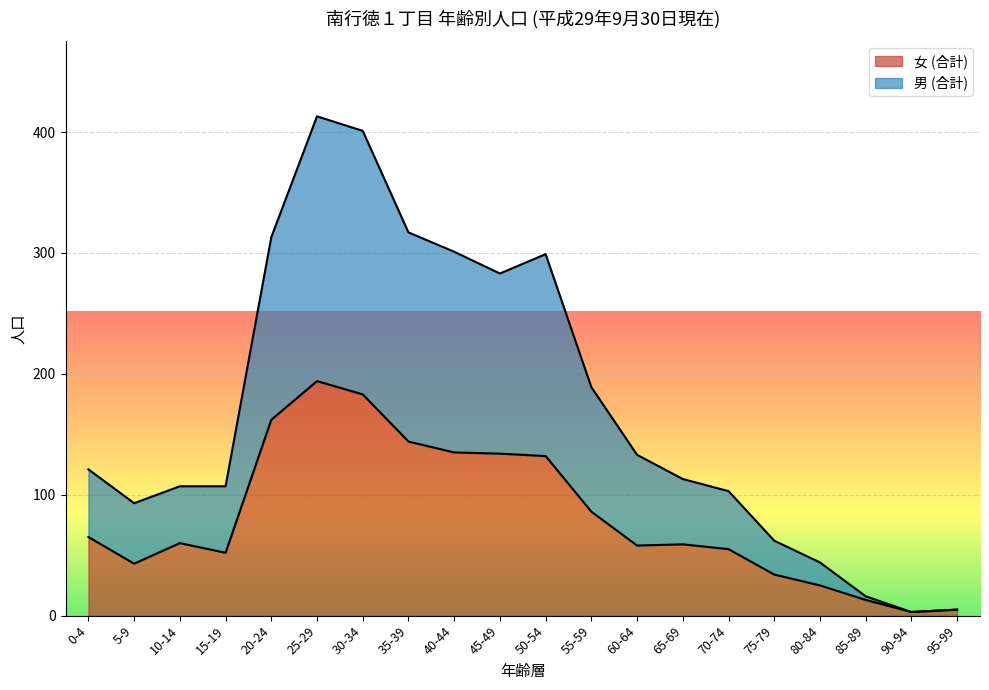

How many lines are shown in the chart?

2